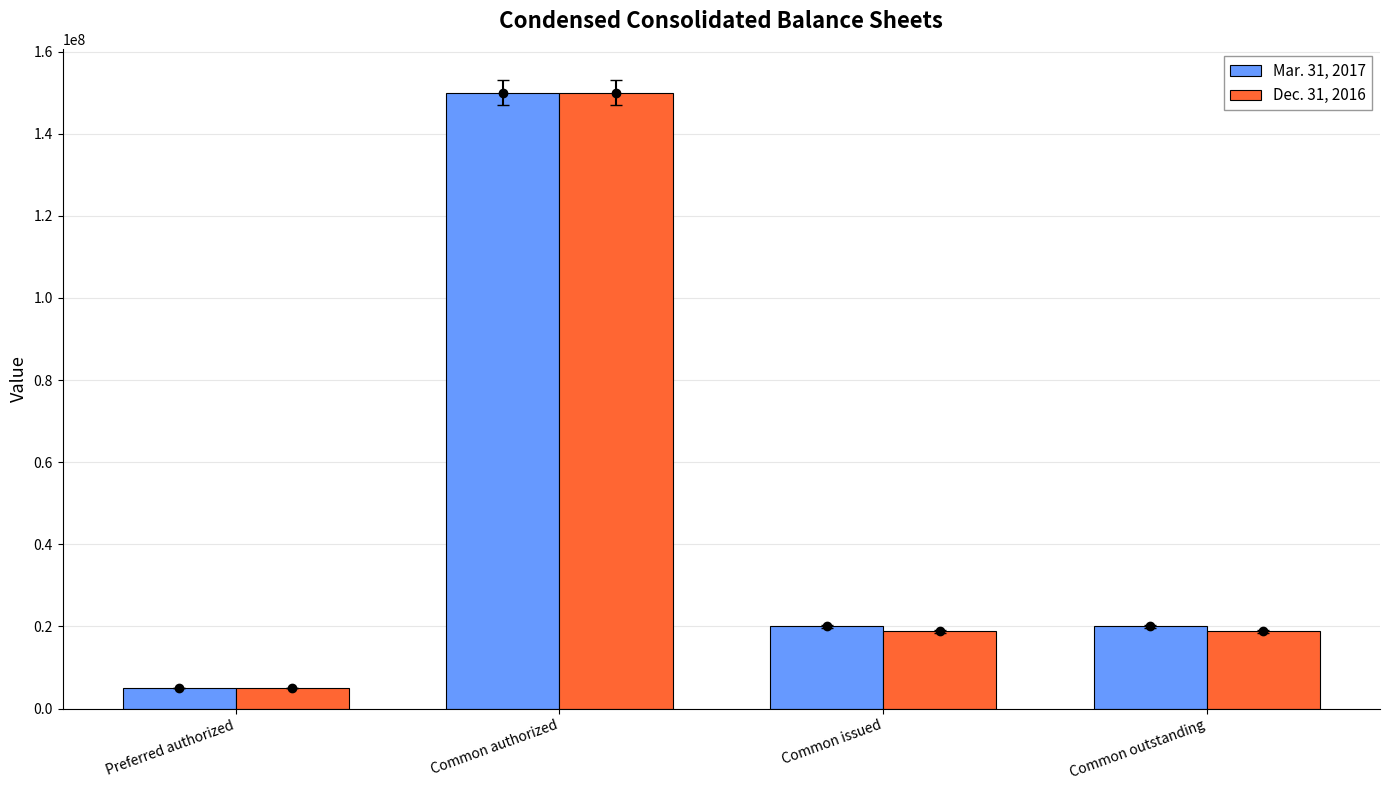

Where does the Mar. 31, 2017 series first go above 19997197?

Common authorized